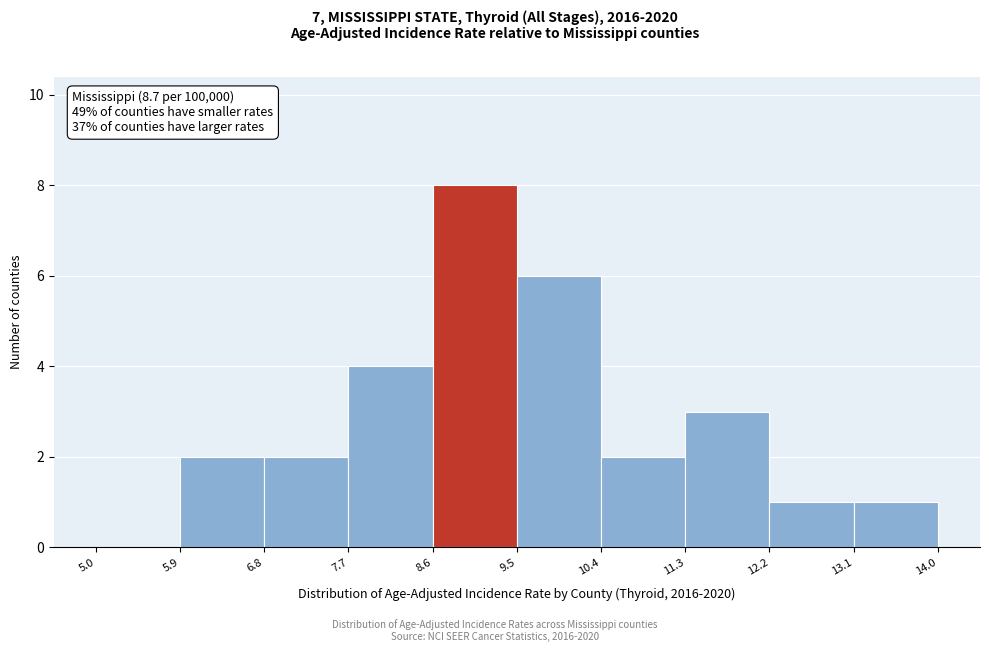

Reading left to right, transcribe this chart: for each bar, give the range it covers on the x-axis and its height. The values are not printed on the chart, so give them approximately, as read against the axis.

5.0 to 5.9: 0
5.9 to 6.8: 2
6.8 to 7.7: 2
7.7 to 8.6: 4
8.6 to 9.5: 8
9.5 to 10.4: 6
10.4 to 11.3: 2
11.3 to 12.2: 3
12.2 to 13.1: 1
13.1 to 14.0: 1